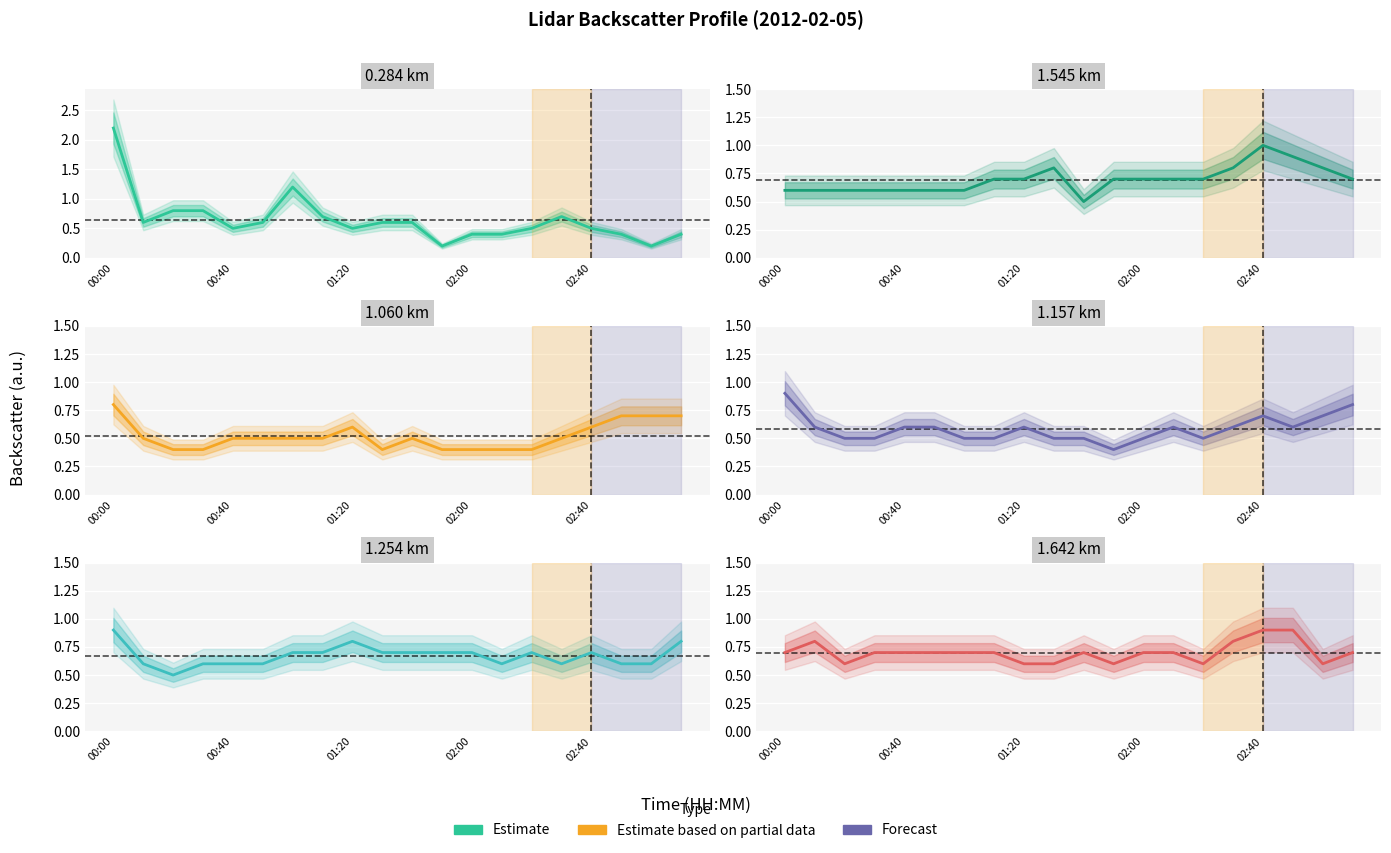

Between 01:30 and 02:20, which series saw the biggest shift?

1.545